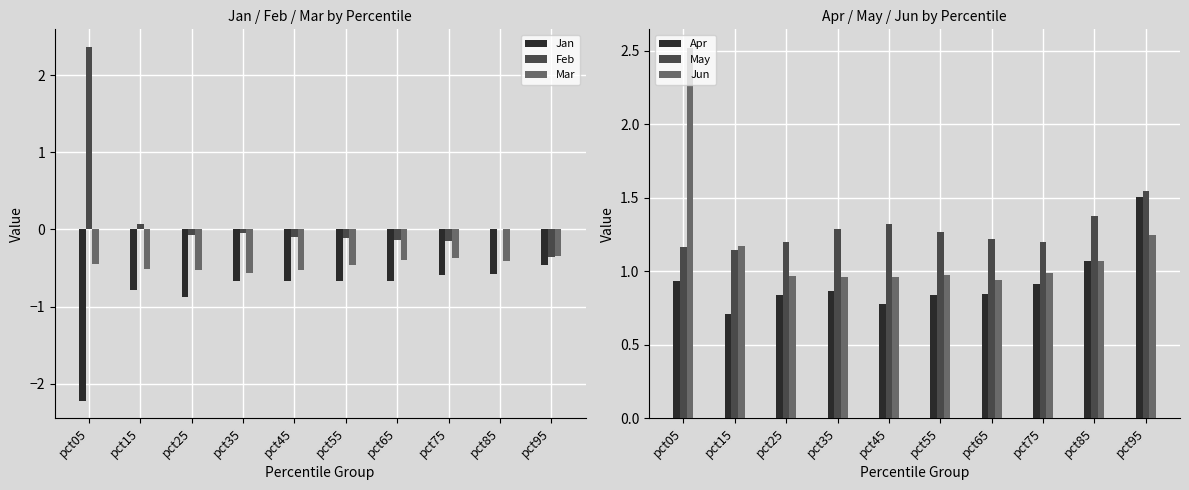

How many data points does each series have?

10